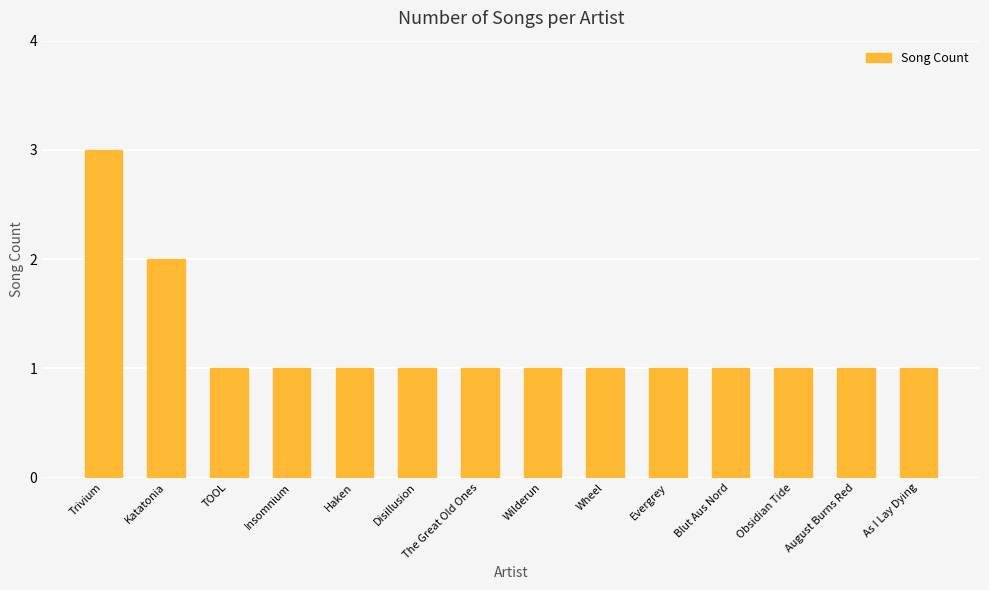

Is it true that the value at Trivium is 1?

False